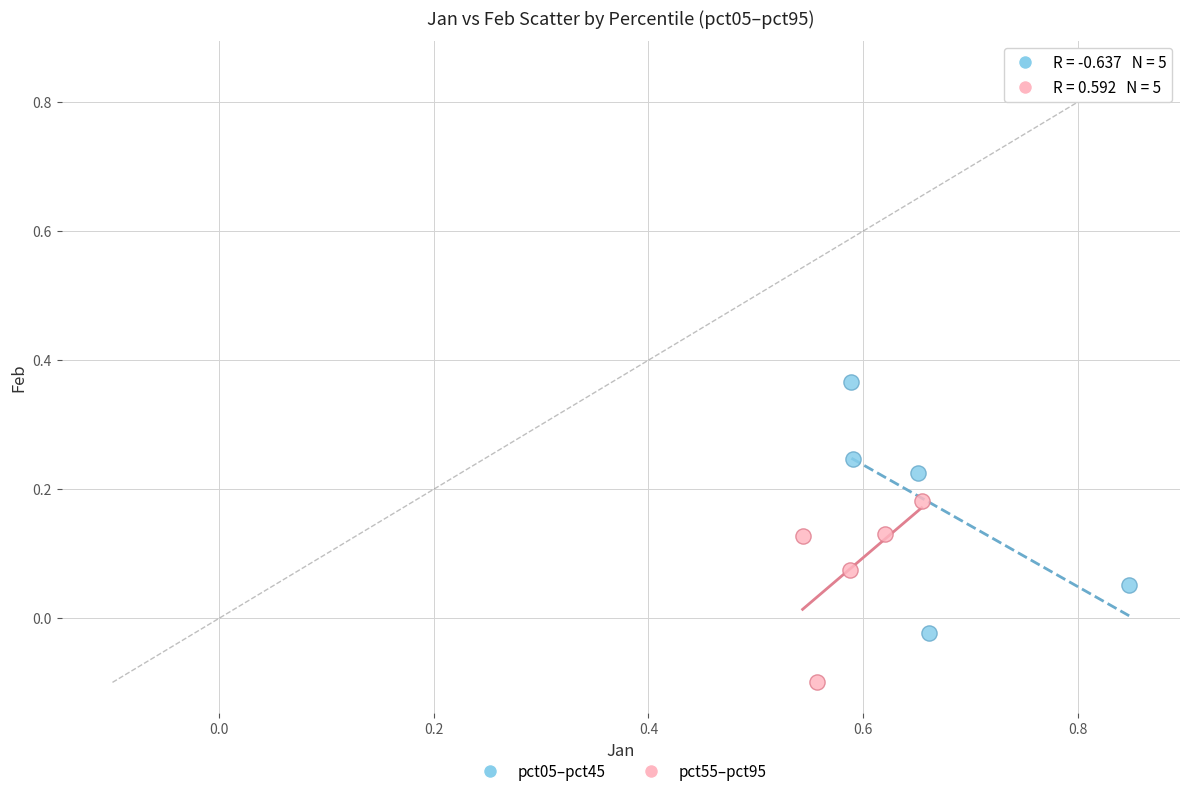

What are all the series names shown in the legend?

pct05–pct45, pct55–pct95